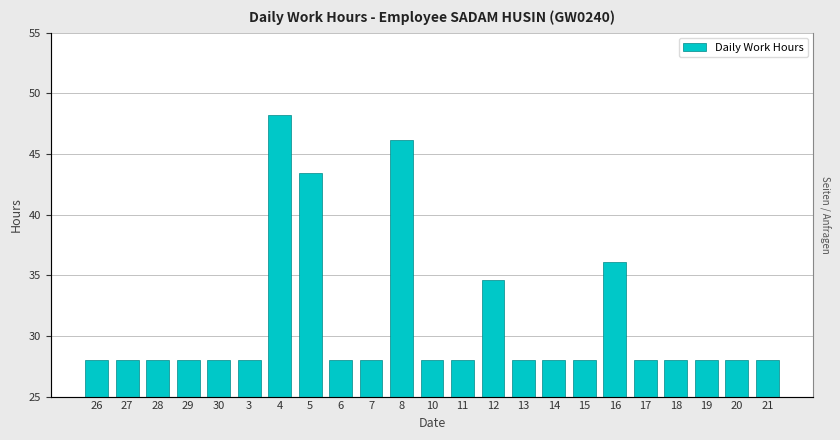

List the labels in order of value, smallest first.

26, 27, 28, 29, 30, 3, 6, 7, 10, 11, 13, 14, 15, 17, 18, 19, 20, 21, 12, 16, 5, 8, 4